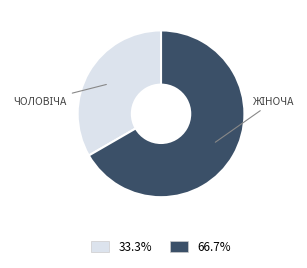

Is there any slice that represents more than half of the pie?

Yes